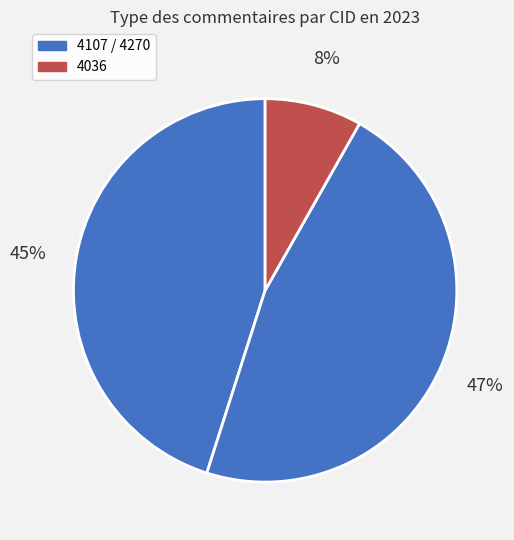

How many segments does this pie chart have?

3